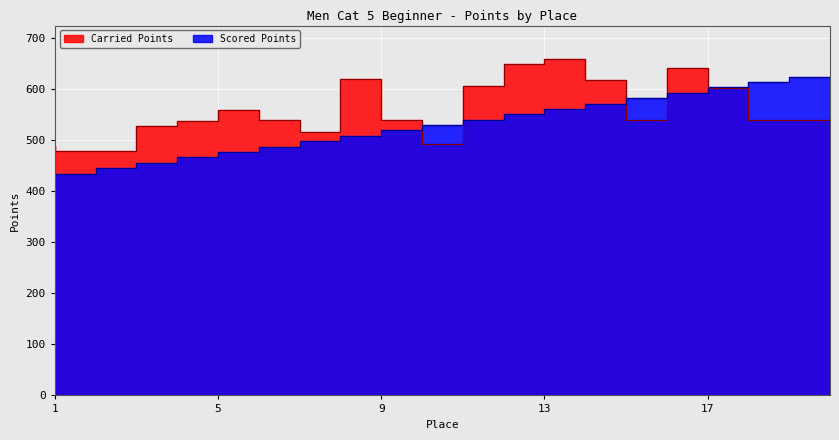

Is the value of Carried Points at 6 greater than the value of Scored Points at 9?

Yes